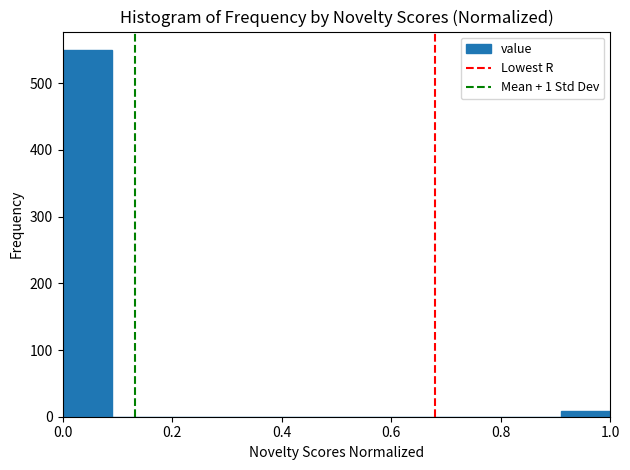

Which range on the x-axis has the tallest bar?

0.00 to 0.10